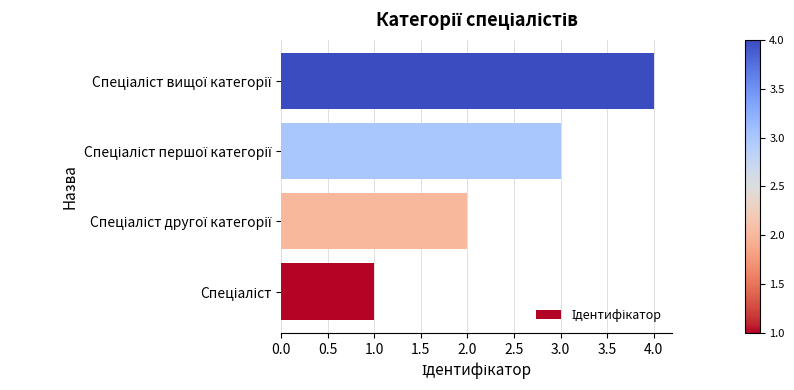

What is the maximum value shown in the chart?

4